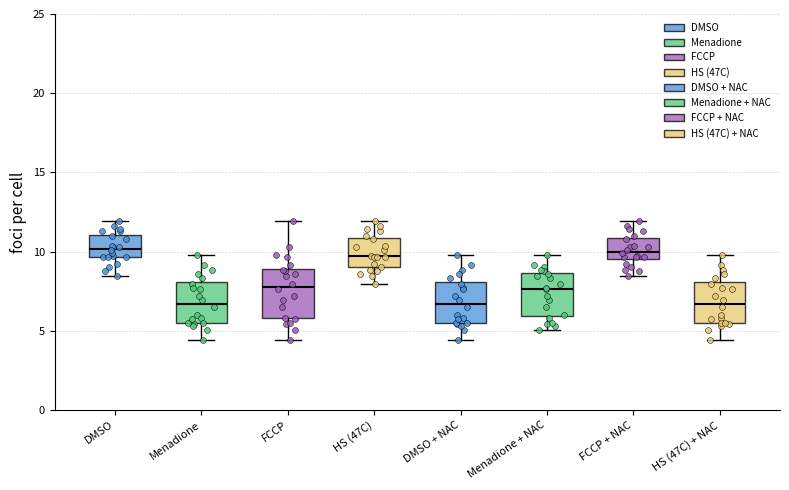

Reading left to right, read every box against the y-axis: the position of its median line, the range the box covers, and the ends of its whiskers. The values are not printed on the chart, so give them approximately, as read against the axis.

DMSO: median 10.0, box 9.5 to 11.0, whiskers 8.5 to 12.0
Menadione: median 6.5, box 5.5 to 8.0, whiskers 4.5 to 10.0
FCCP: median 8.0, box 6.0 to 9.0, whiskers 4.5 to 12.0
HS (47C): median 9.5, box 9.0 to 11.0, whiskers 8.0 to 12.0
DMSO + NAC: median 6.5, box 5.5 to 8.0, whiskers 4.5 to 10.0
Menadione + NAC: median 7.5, box 6.0 to 8.5, whiskers 5.0 to 10.0
FCCP + NAC: median 10.0, box 9.5 to 11.0, whiskers 8.5 to 12.0
HS (47C) + NAC: median 6.5, box 5.5 to 8.0, whiskers 4.5 to 10.0